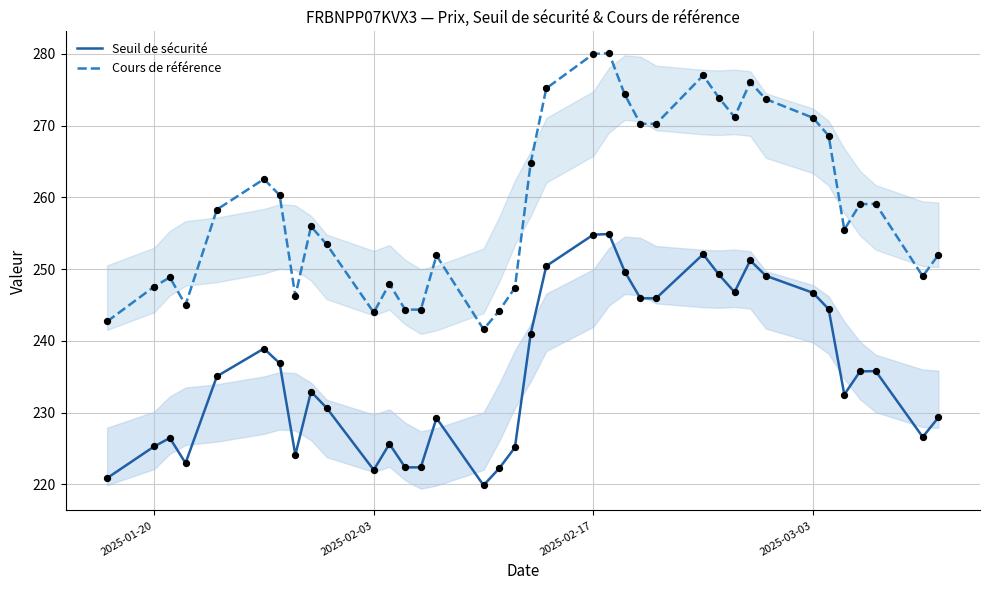

What is the maximum value for Seuil de sécurité?

254.9